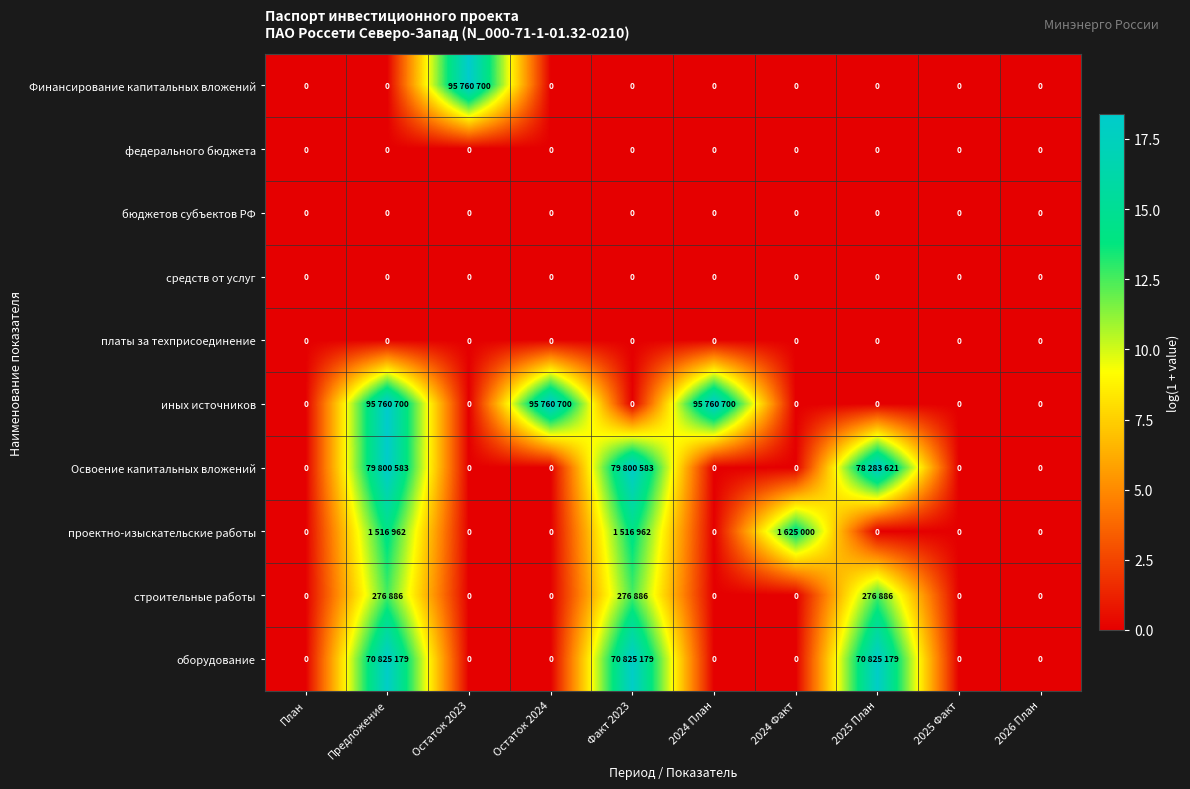

Which series has the largest range (max minus min)?

Финансирование капитальных вложений